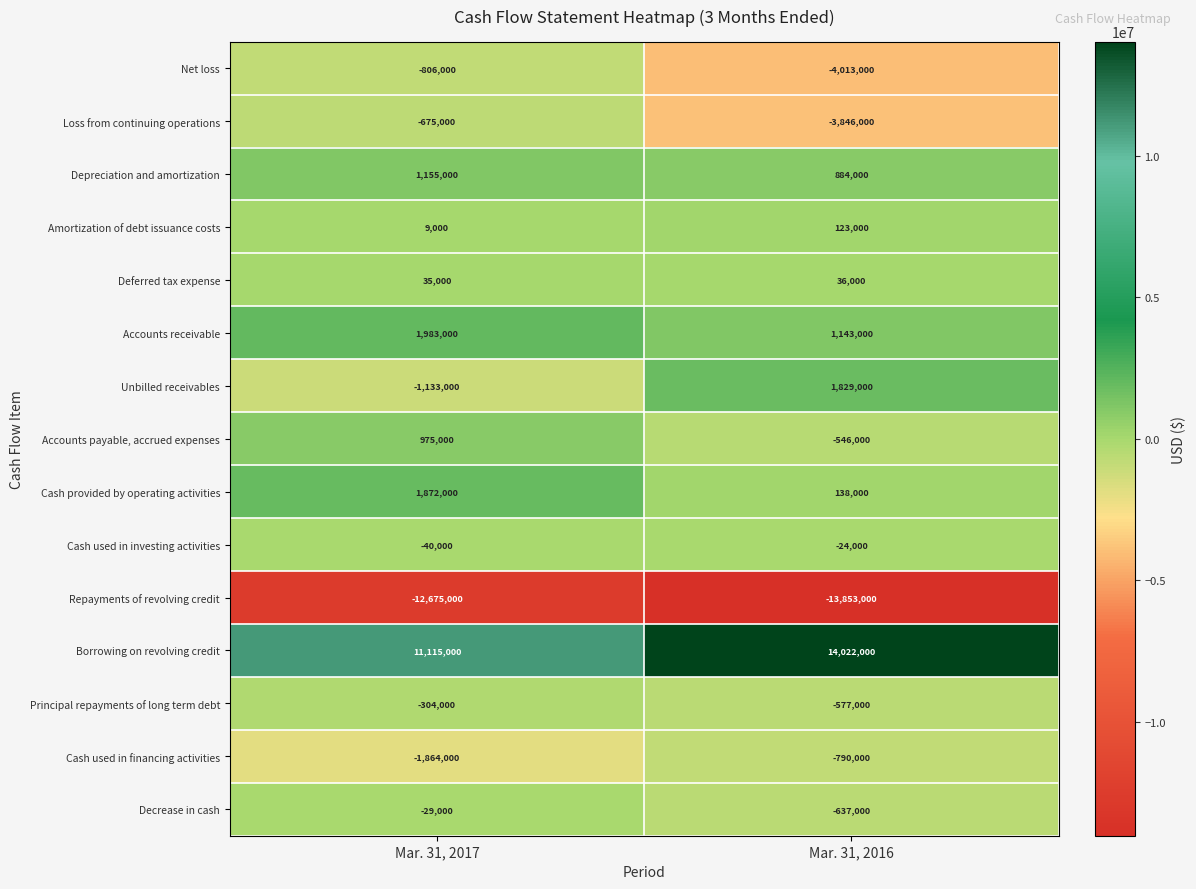

What value does the Cash used in investing activities series have at Mar. 31, 2017, to the nearest 10?

-40000